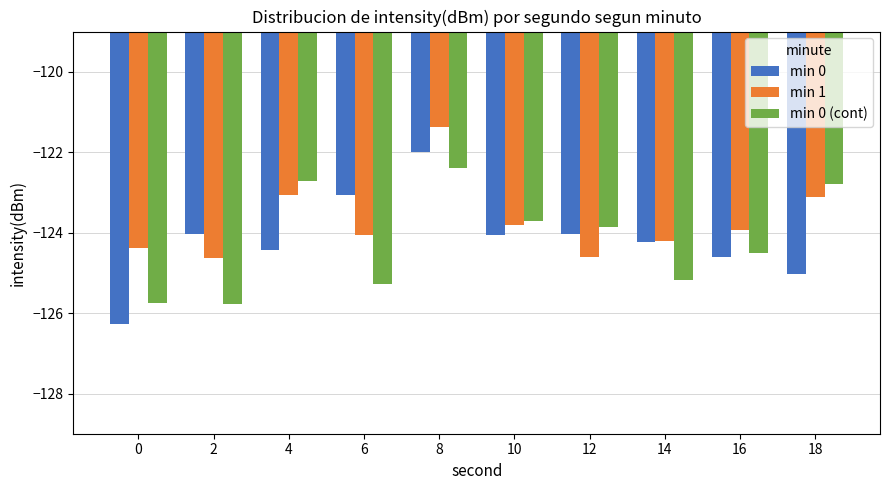

Which series has the largest range (max minus min)?

min 0